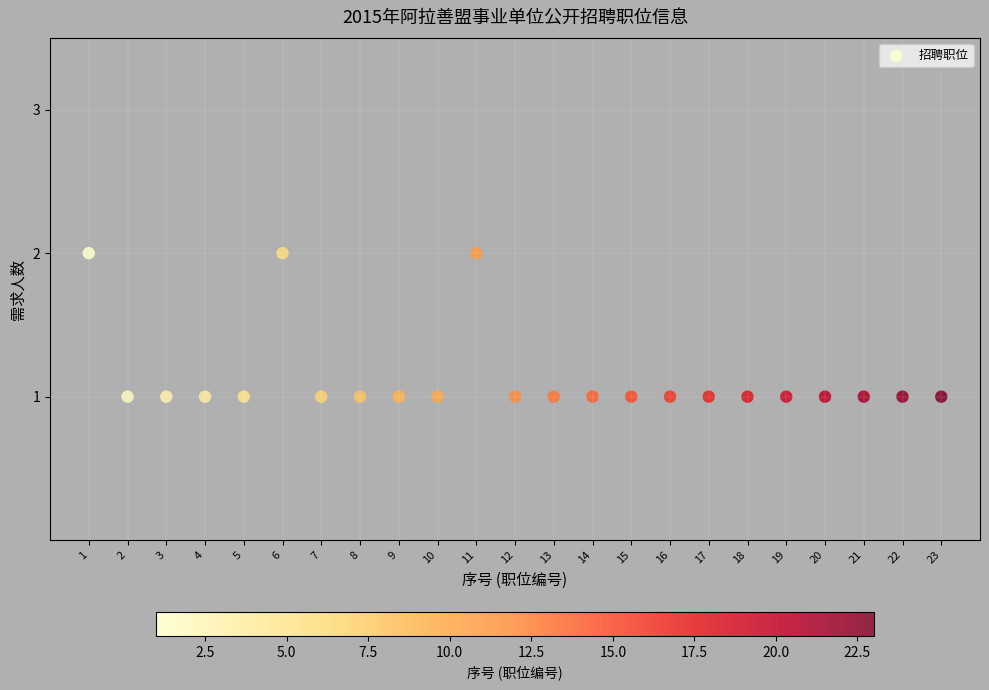

List the coordinates of all points as (X, Y) pairs, reading left to right.

(1, 2)  (2, 1)  (3, 1)  (4, 1)  (5, 1)  (6, 2)  (7, 1)  (8, 1)  (9, 1)  (10, 1)  (11, 2)  (12, 1)  (13, 1)  (14, 1)  (15, 1)  (16, 1)  (17, 1)  (18, 1)  (19, 1)  (20, 1)  (21, 1)  (22, 1)  (23, 1)